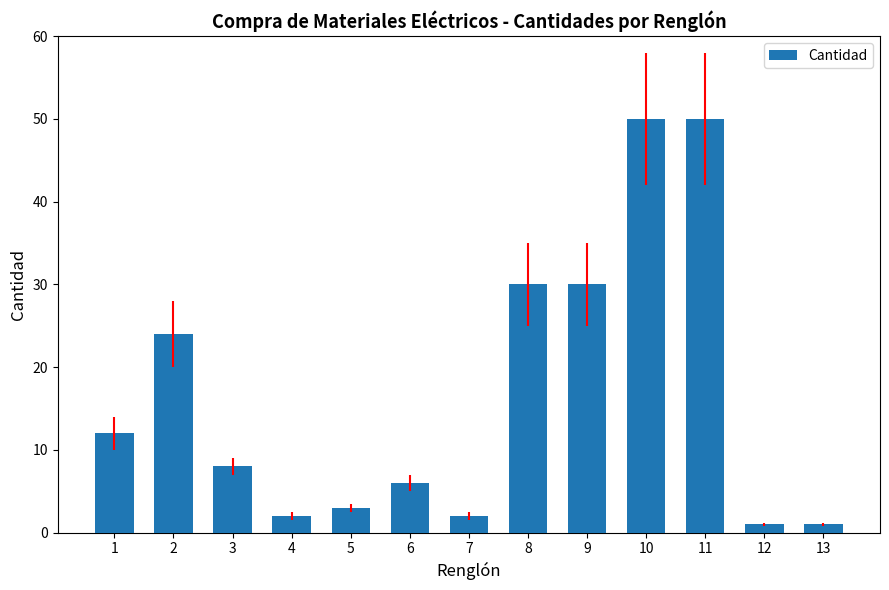

What is the average value?

17